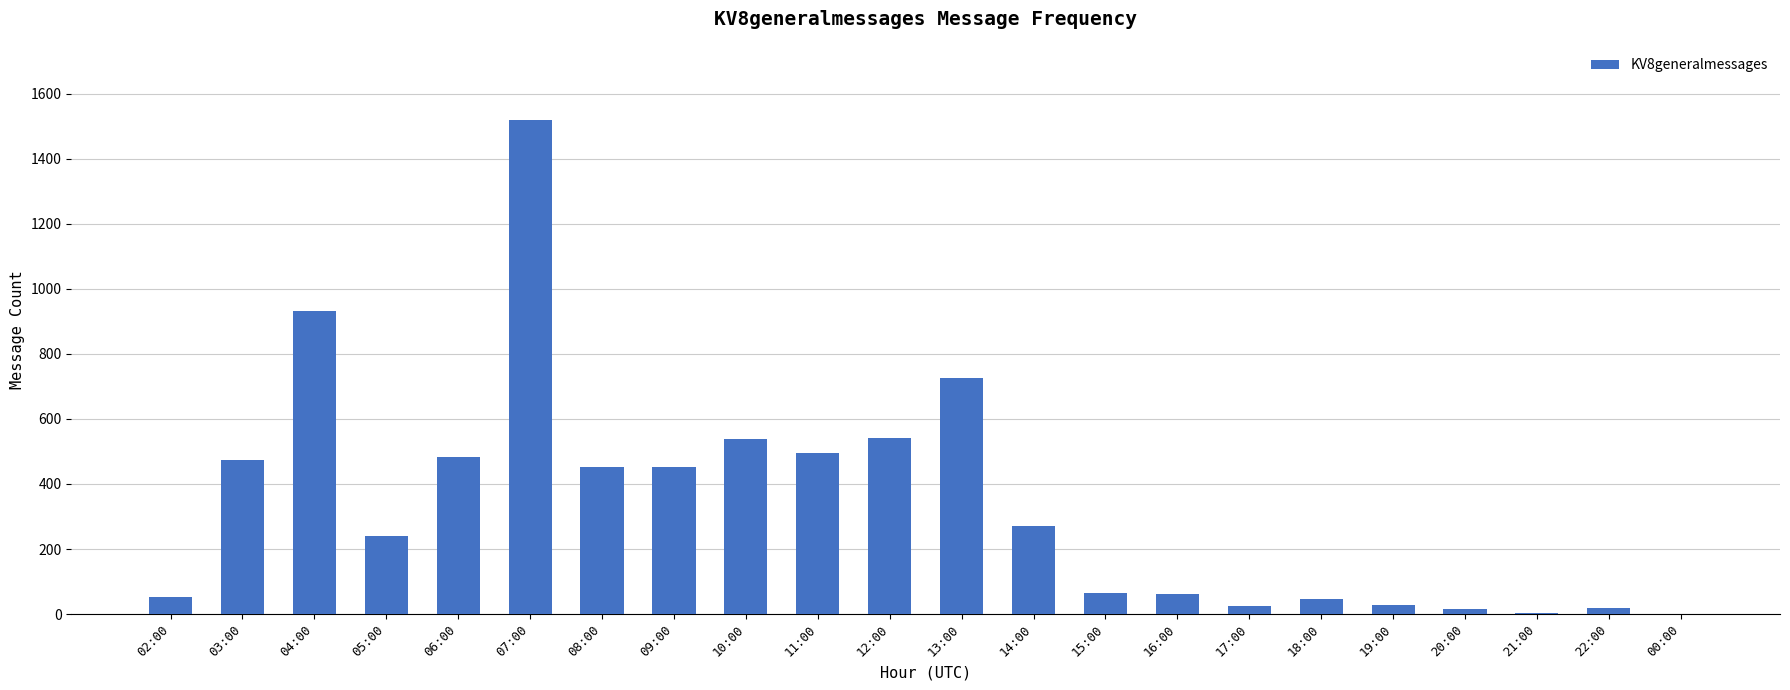

At which label does the data first exceed 270?

03:00